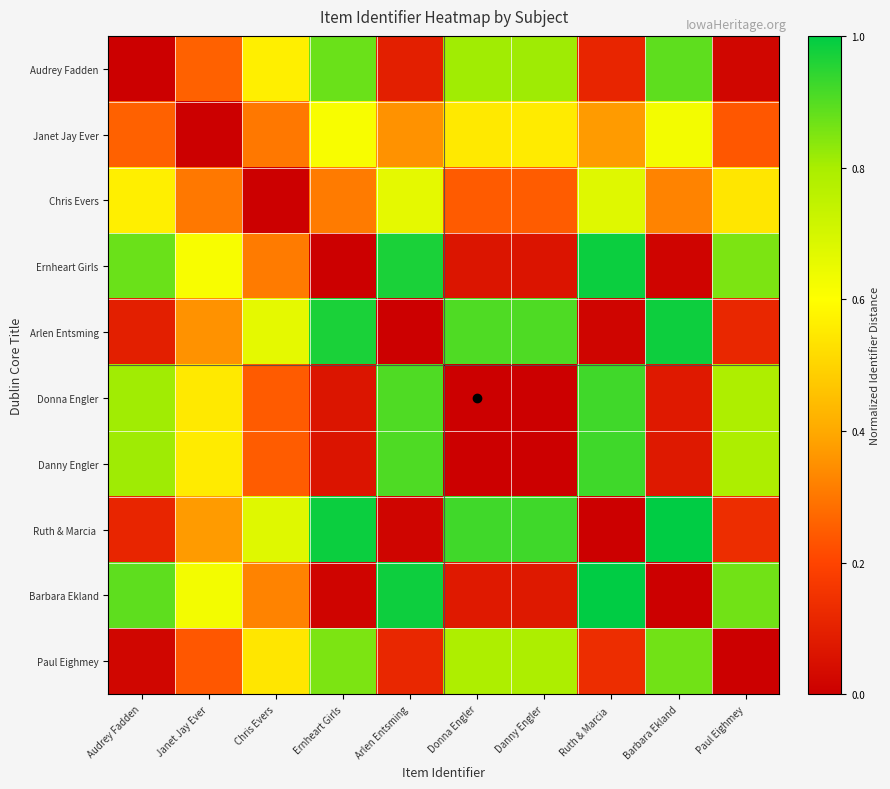

Between Paul Eighmey and Audrey Fadden, which is larger?

Paul Eighmey